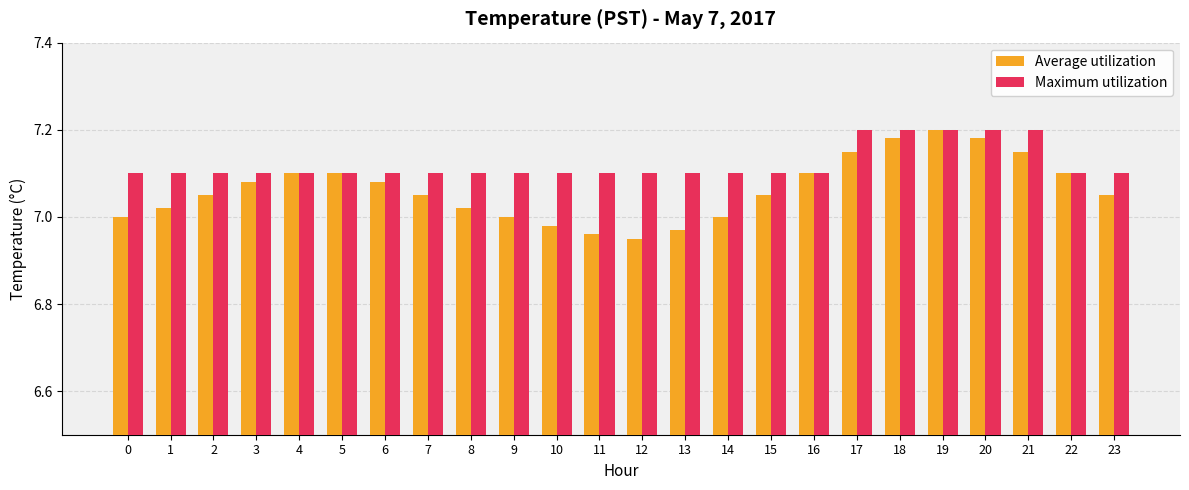

At 23, list the series in order from largest to smallest.

Maximum utilization, Average utilization